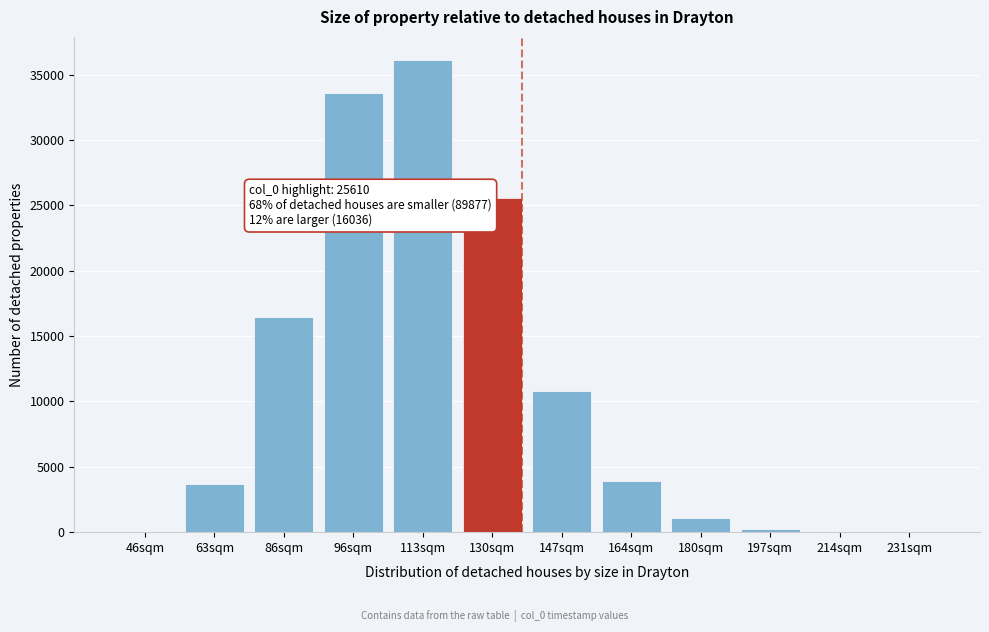

What is the change in value from 113sqm to 180sqm?

-35015